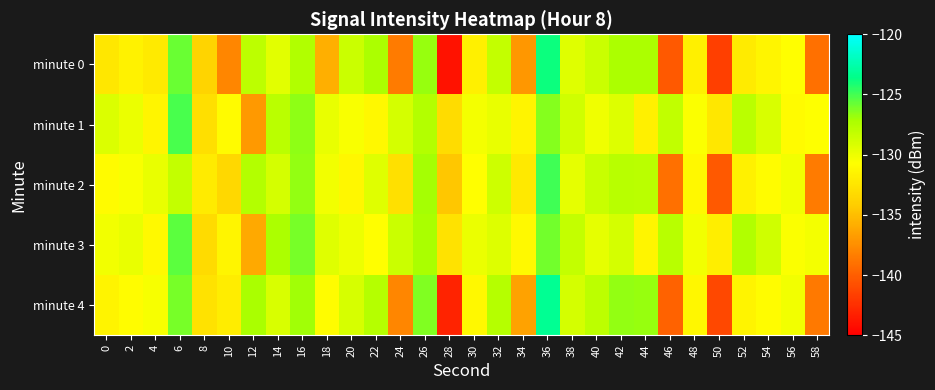

Which series has the widest spread of values?

minute 0